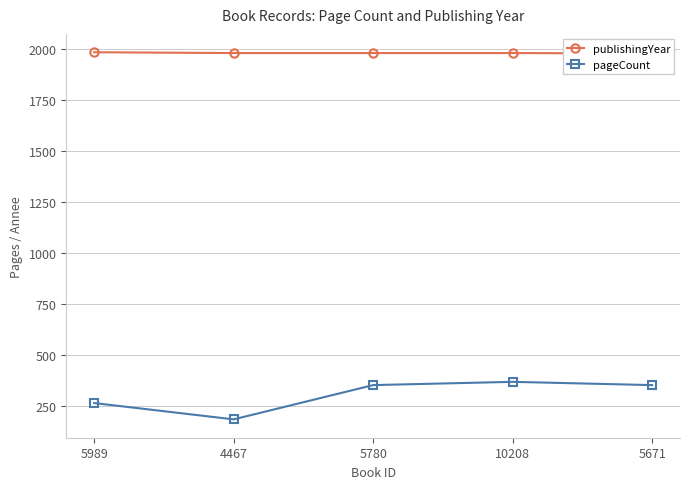

Reading left to right, what are all the values shown in this chart?

publishingYear: 5989=1984	4467=1980	5780=1980	10208=1980	5671=1978
pageCount: 5989=264	4467=184	5780=352	10208=368	5671=352